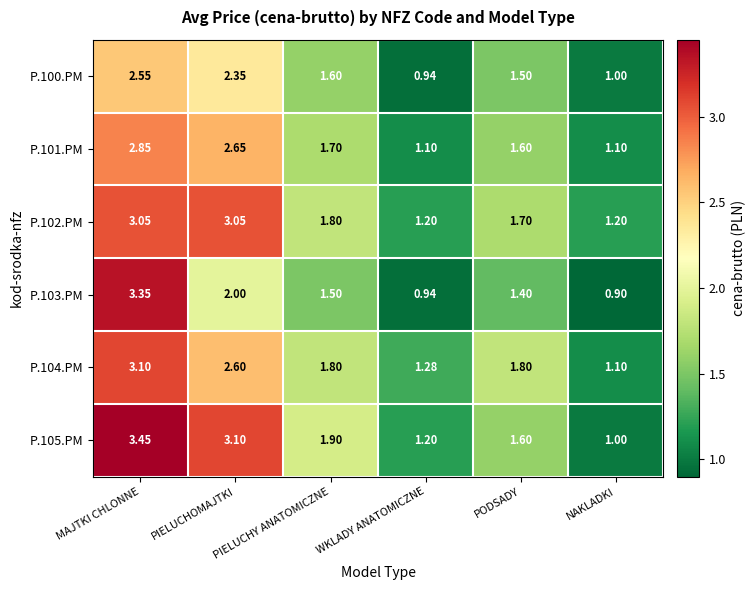

At which category does the chart reach its peak across all series?

MAJTKI CHLONNE